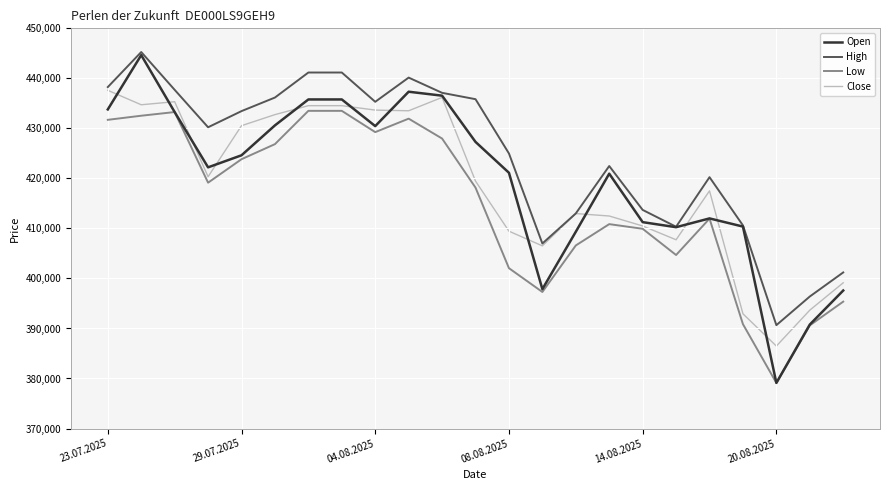

Which series has the largest total across all categories?

High